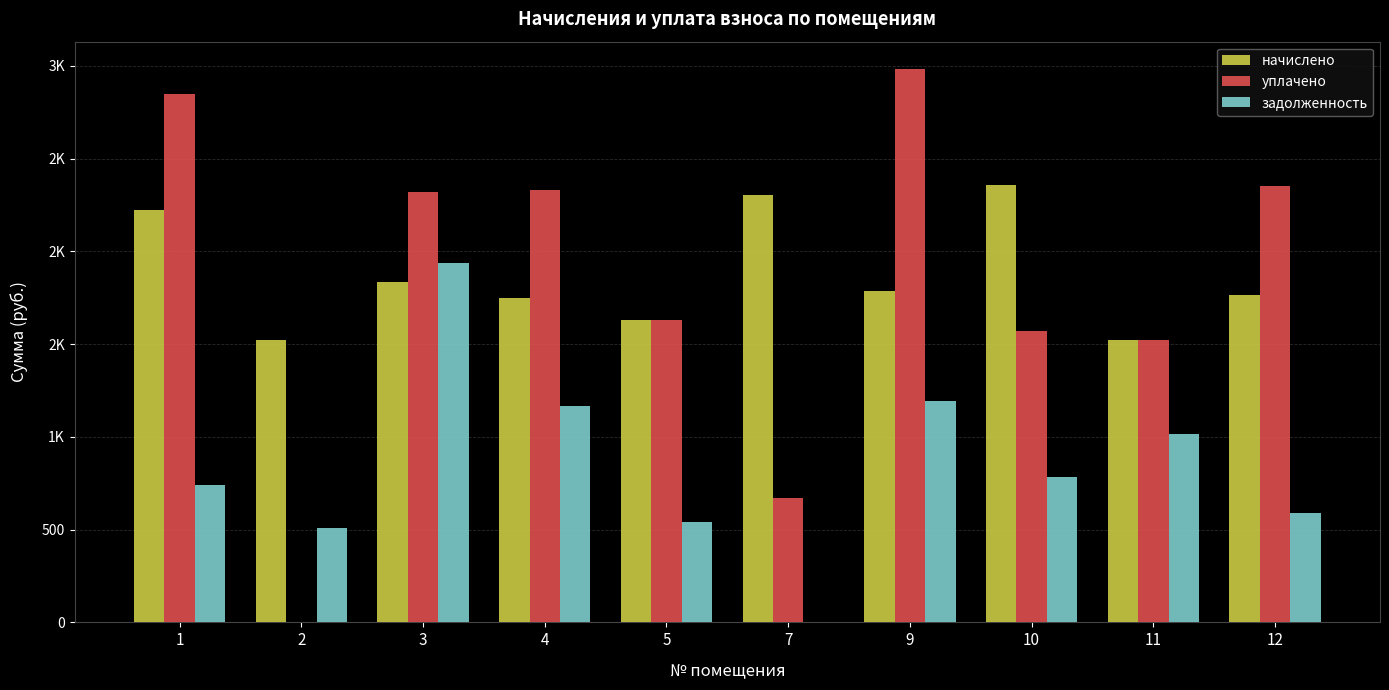

At which label does начислено reach its peak?

10